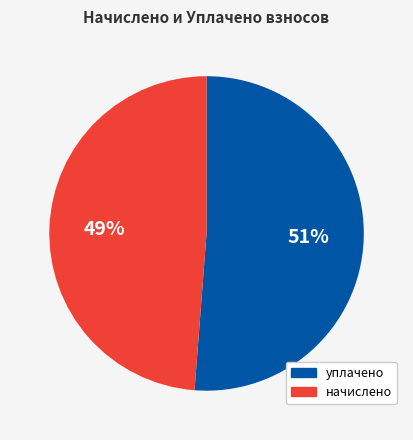

Does any single category account for the majority?

Yes